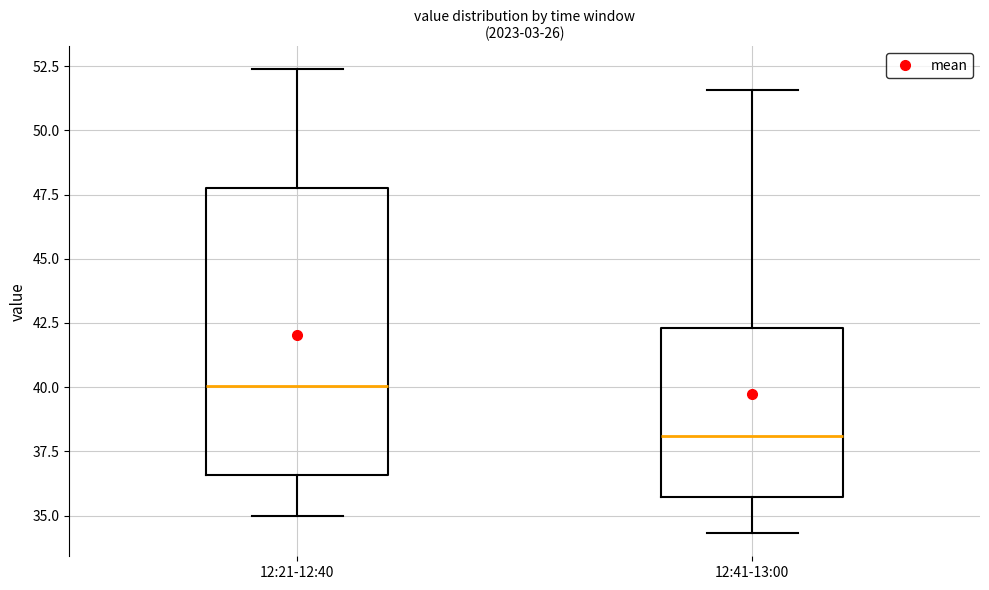

Which box's median line is the highest?

12:21-12:40